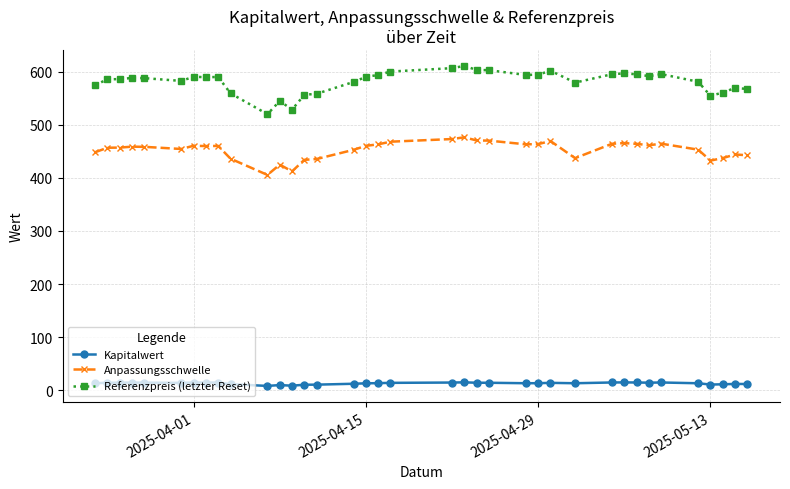

What is the difference between the maximum and second lowest values in the Anpassungsschwelle series?

64.1